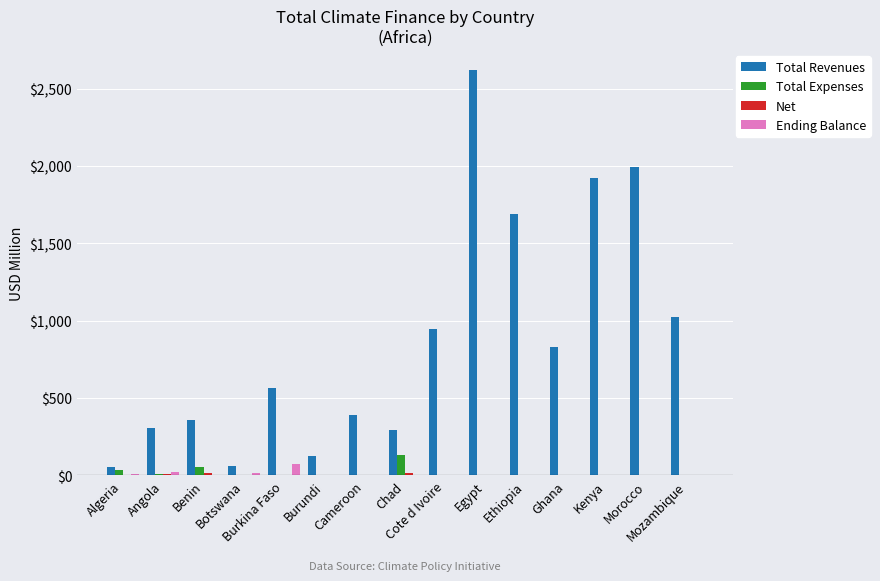

What is the greatest value displayed?

2618.1